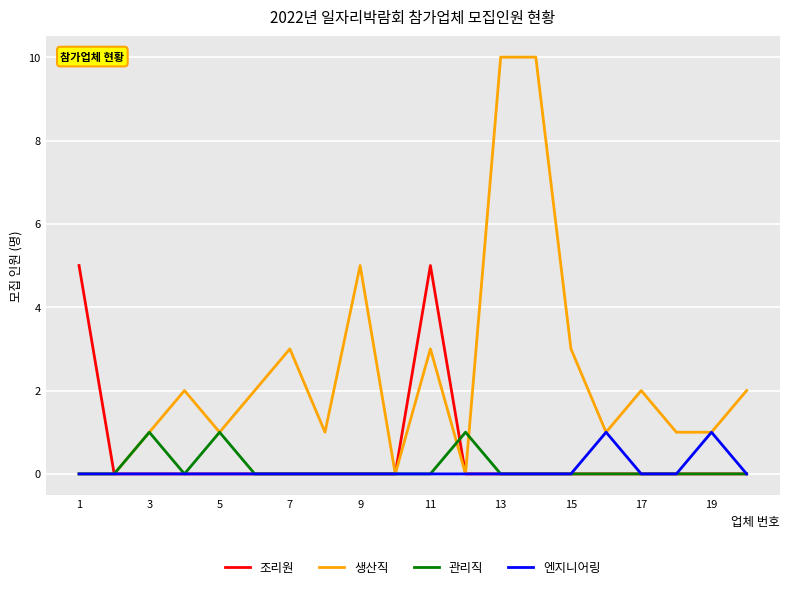

Which series has the largest range (max minus min)?

생산직